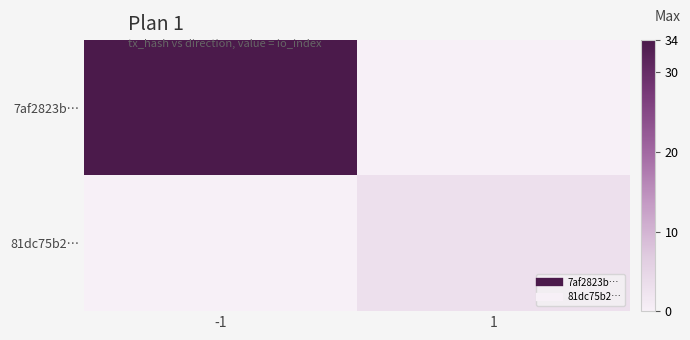

Between -1 and 1, which series saw the biggest shift?

7af2823b…